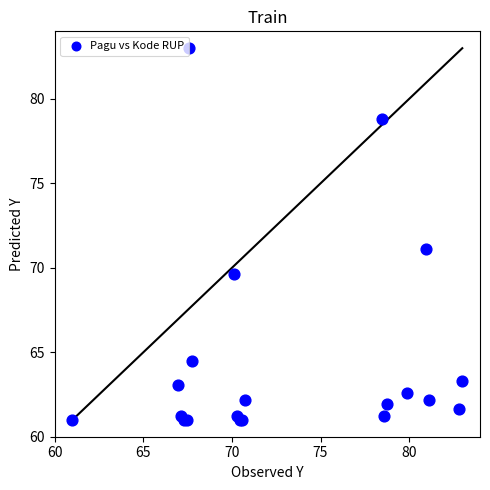

What Y value in the scatter plot is closest to 72?

71.1